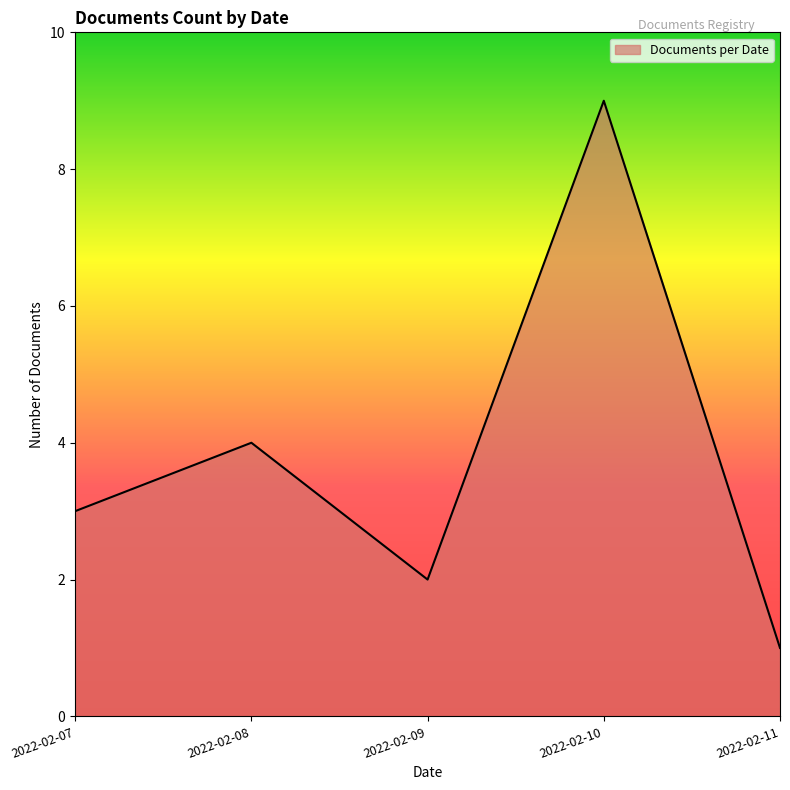

List the labels in order of value, largest first.

2022-02-10, 2022-02-08, 2022-02-07, 2022-02-09, 2022-02-11